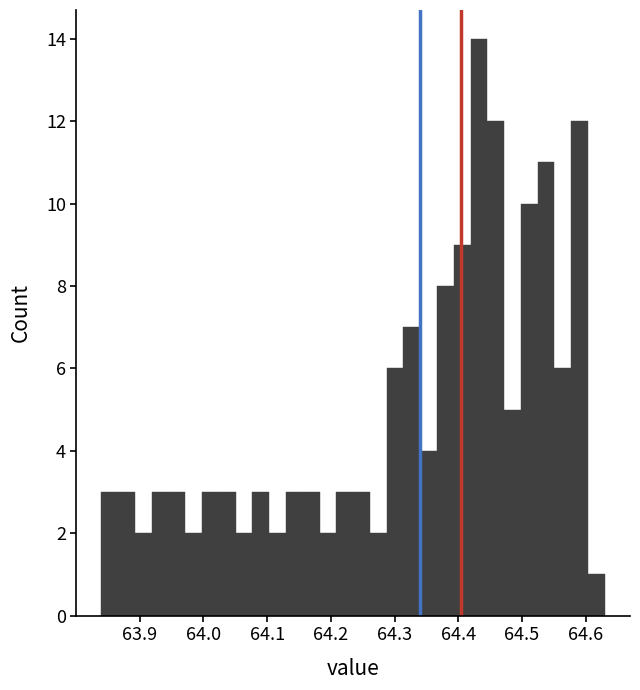

Read against the x-axis, roughly where is the centre of the tallest bar?

64.43